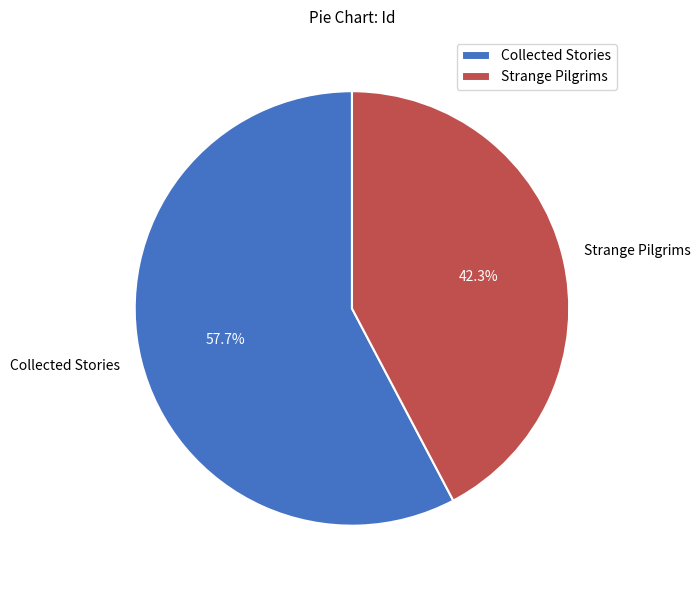

What percentage is the Collected Stories slice, to the nearest percent?

58%